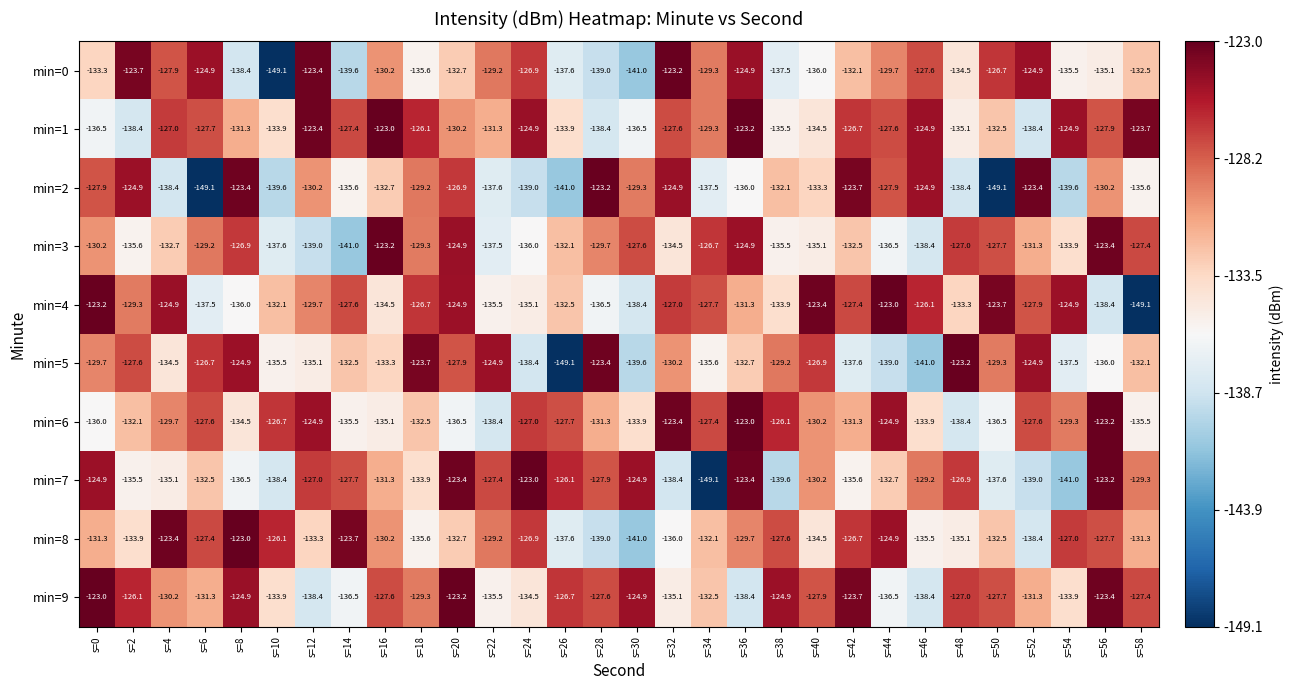

Where does the min=6 series first go above -130?

s=4